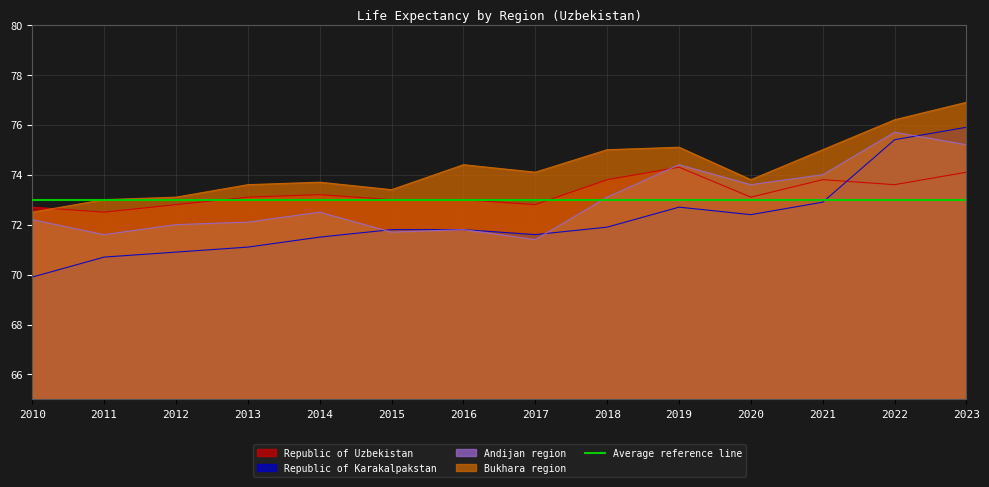

True or false: Republic of Uzbekistan has more than 1 points higher than both neighbors.

True